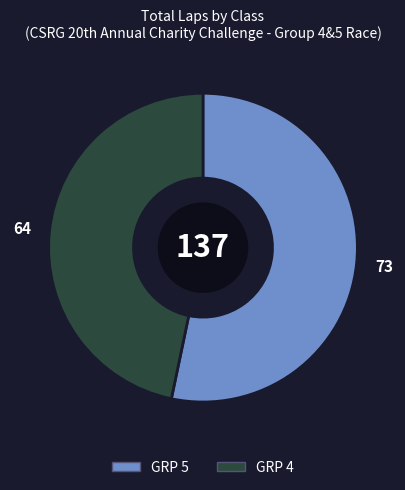

Does any single category account for the majority?

Yes